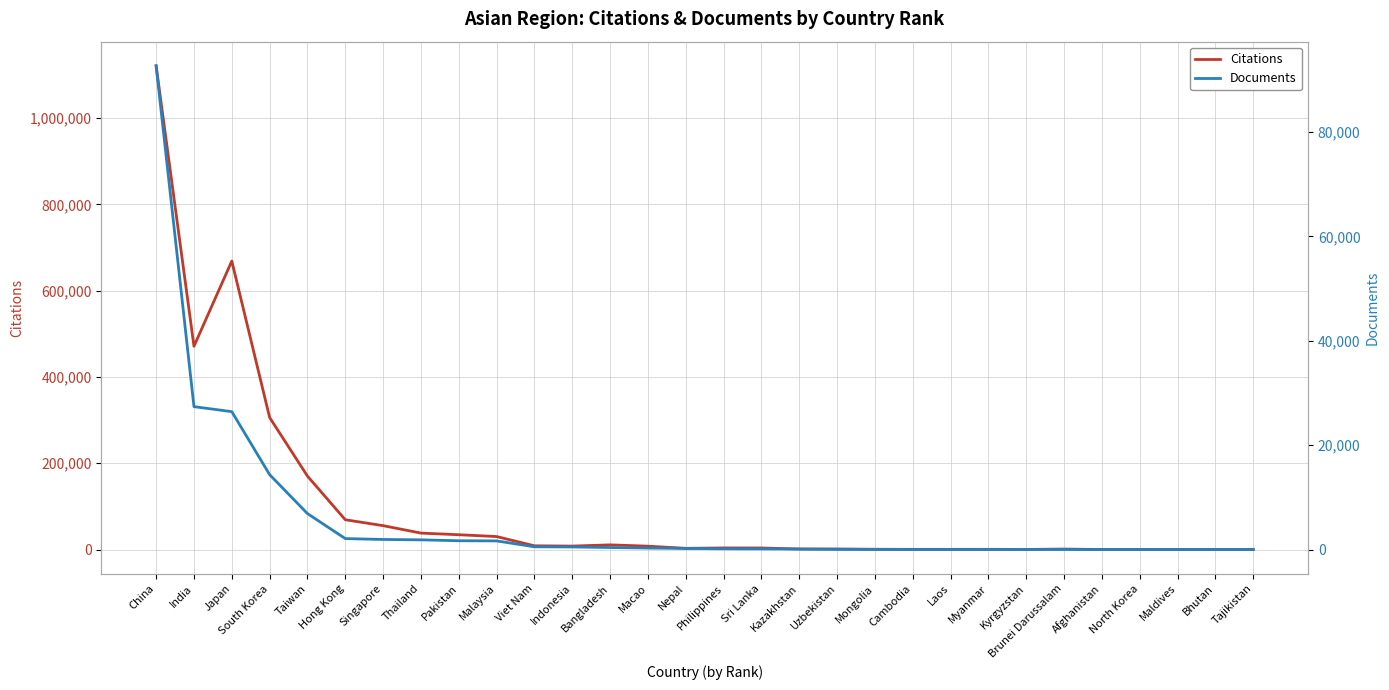

What is the minimum value shown in the chart?

2